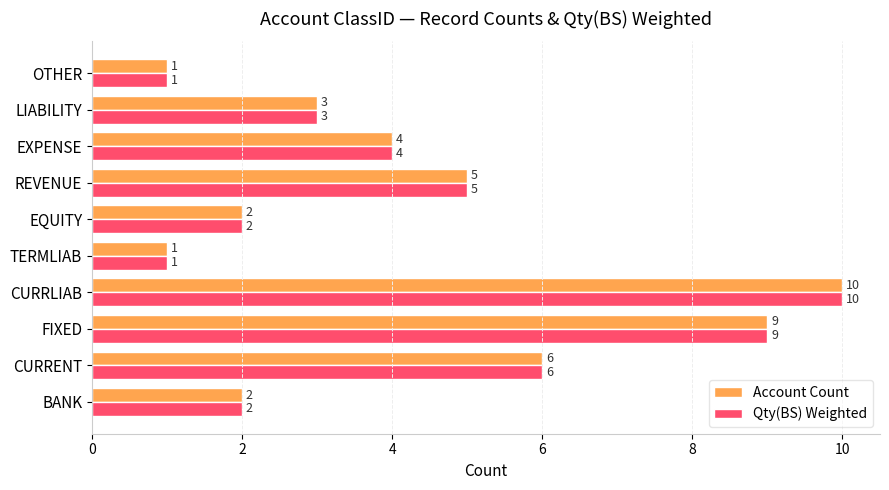

What is the sum of the Account Count values at CURRLIAB and FIXED?

19